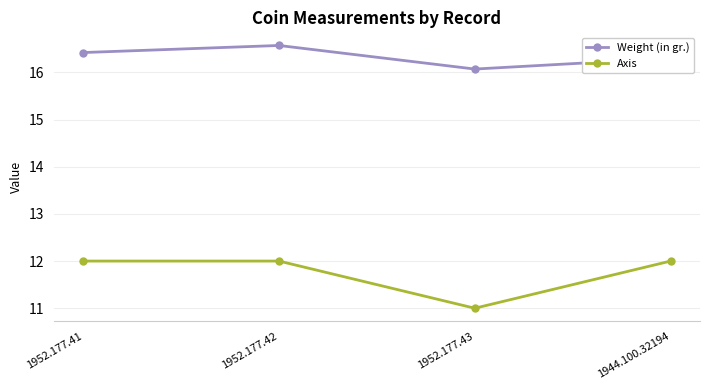

Does the chart display data point markers on the line(s)?

Yes